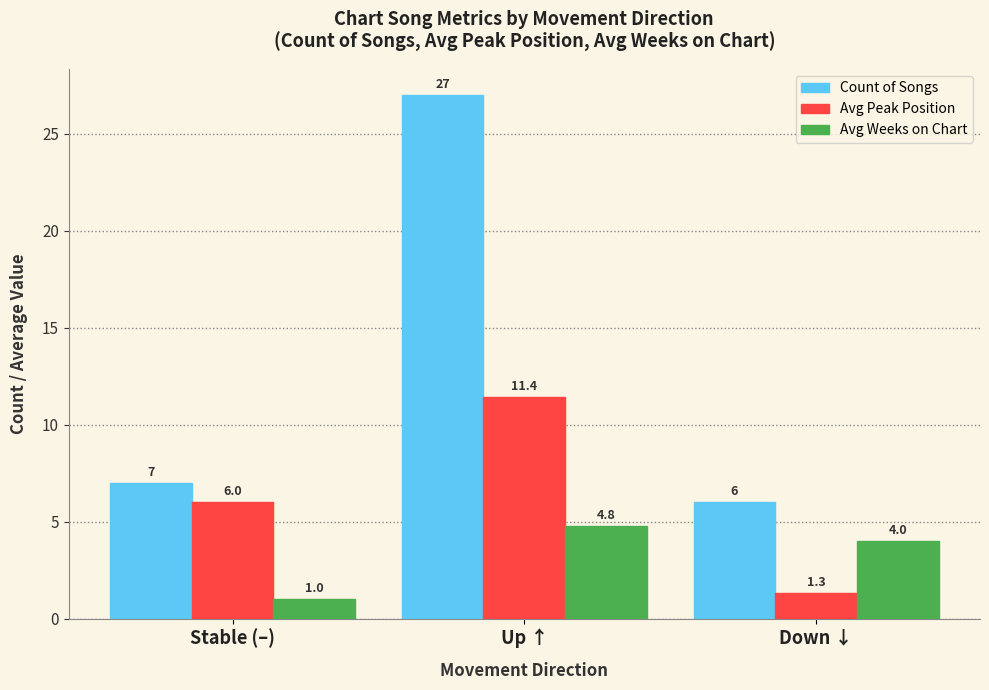

What is the total value across all series at Down ↓?

11.3